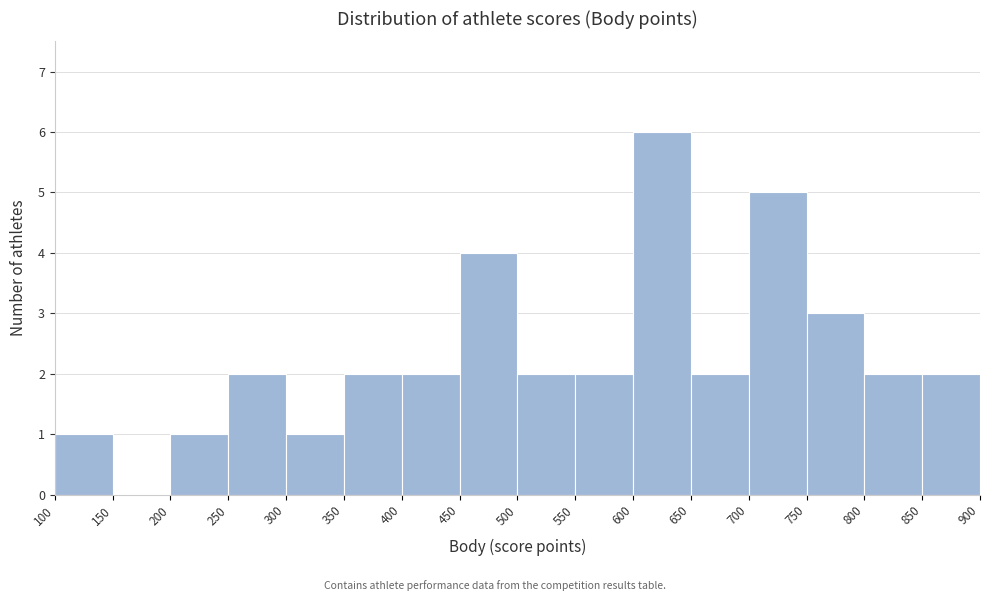

Which range on the x-axis has the tallest bar?

600 to 650